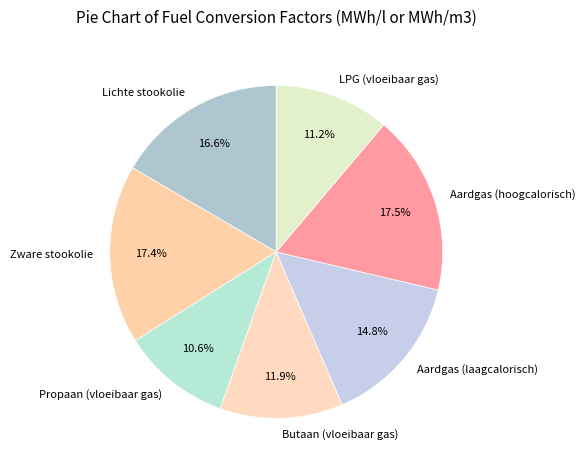

What percentage is NOT represented by Zware stookolie?

82.6%